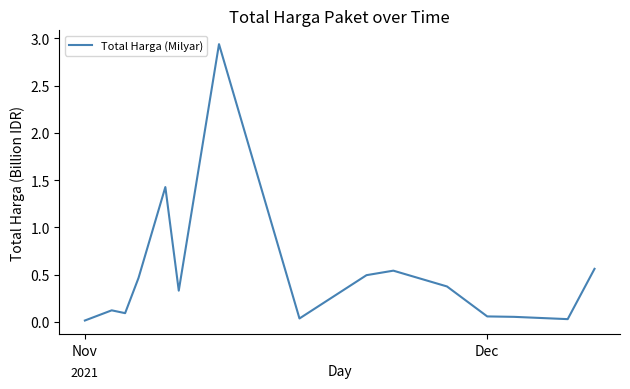

How many points are higher than both their immediate neighbors (excluding endpoints)?

4